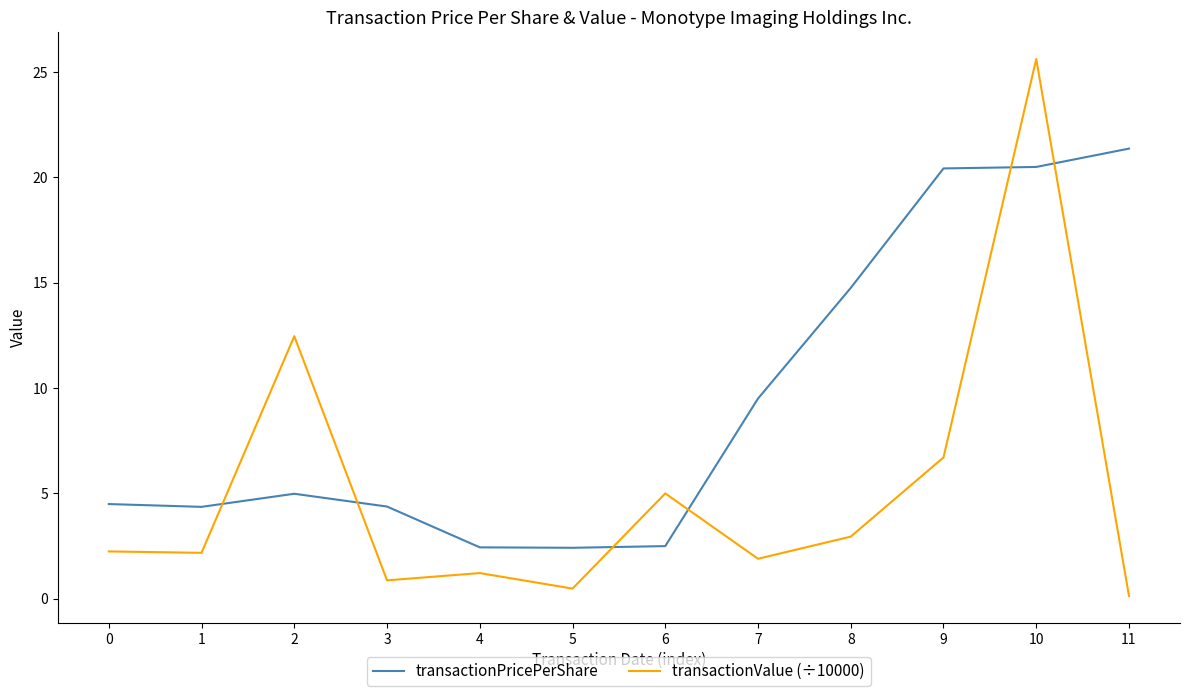

At which label is transactionPricePerShare closest to 11?

7